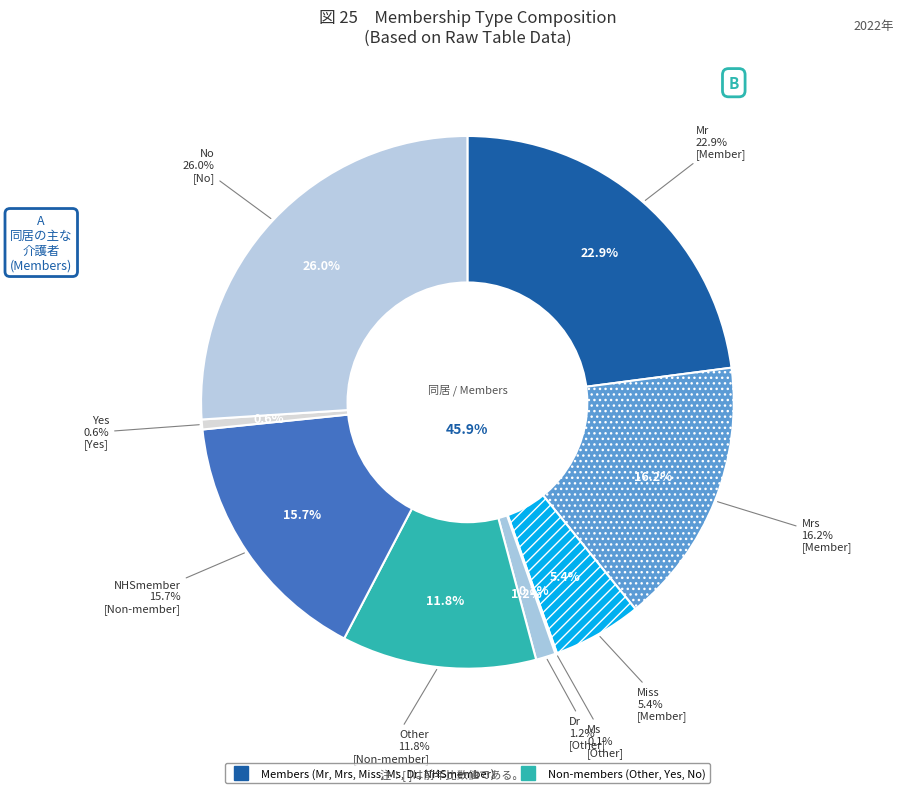

To the nearest percent, what is the average slice percentage?

11%